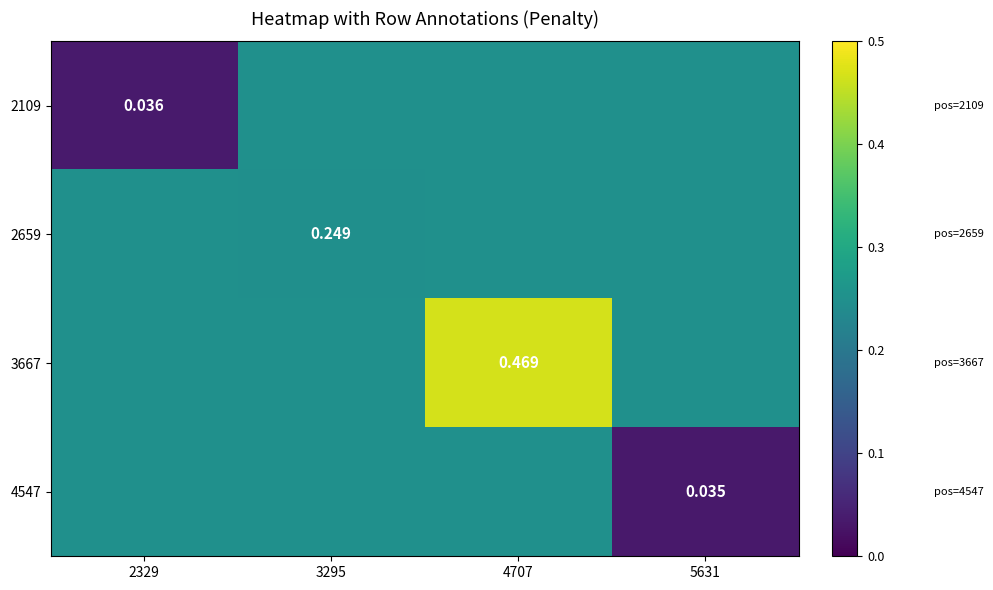

Count the 4547 values in the range 0 to 1.

4